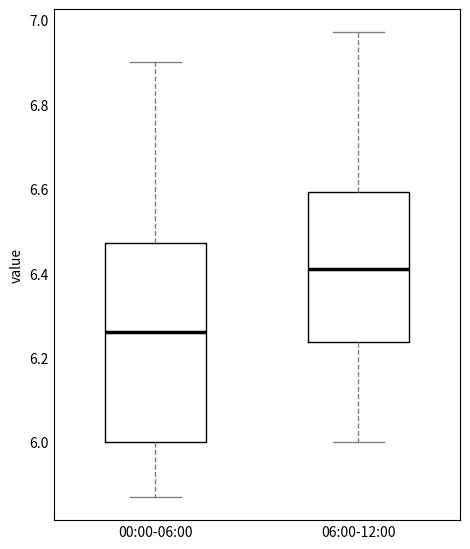

Where does the lower whisker of the box for 00:00-06:00 end on the y-axis? The values are not printed on the chart, so give them approximately, as read against the axis.

5.88